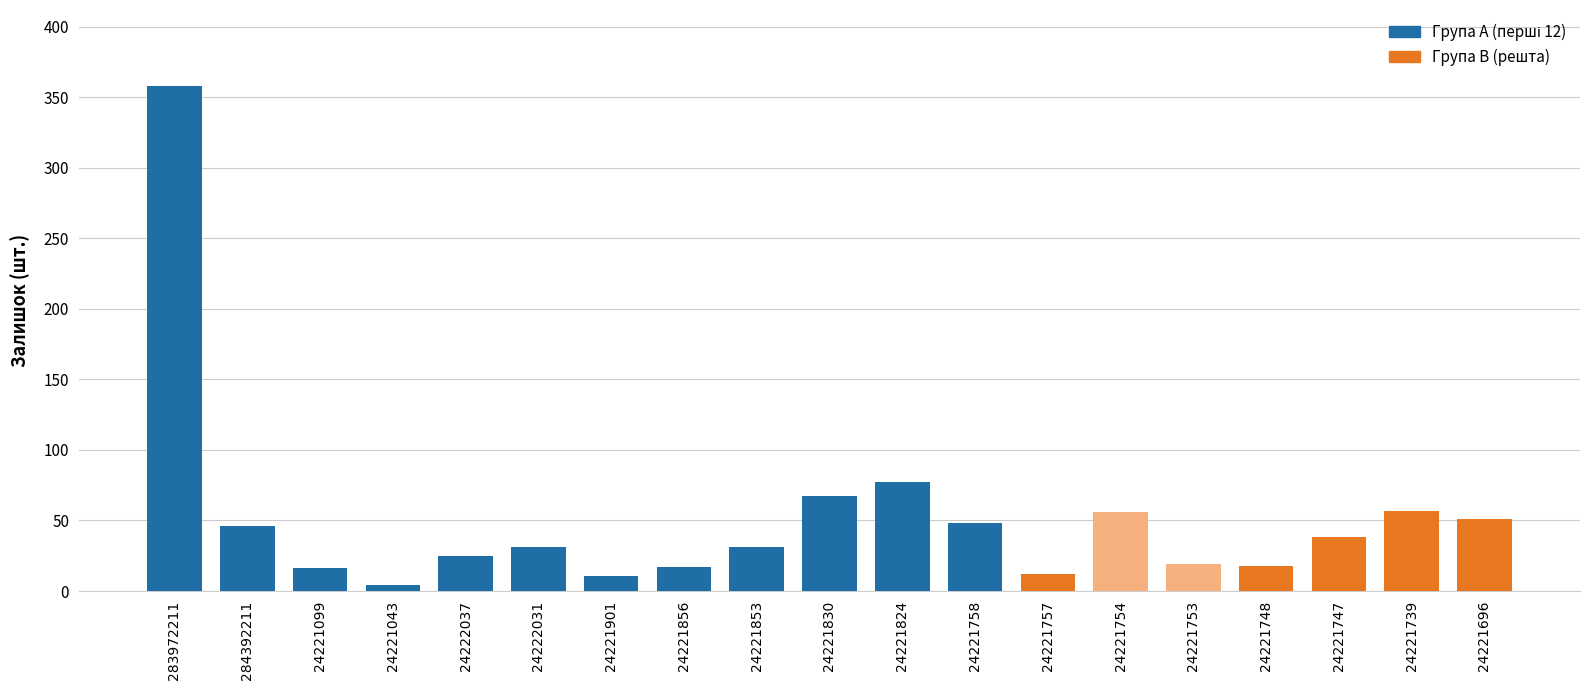

What is the change in value from 24221099 to 24221747?

+22